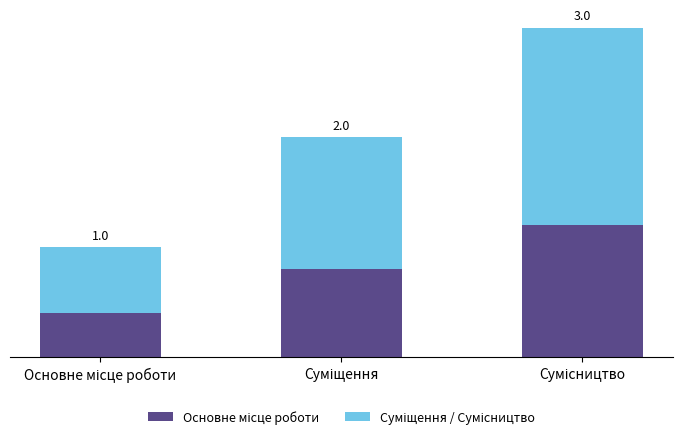

Does the chart contain stacked bars?

Yes